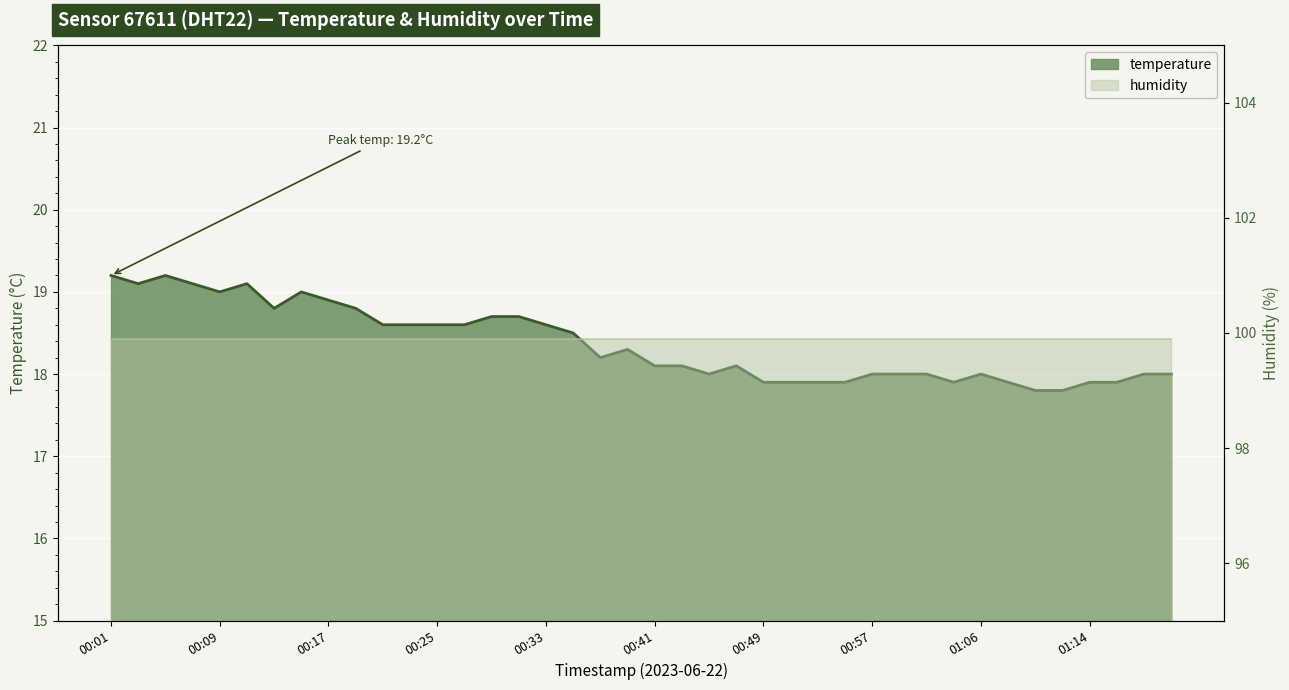

The chart shows a value of 18.6 at 00:33. True or false?

True